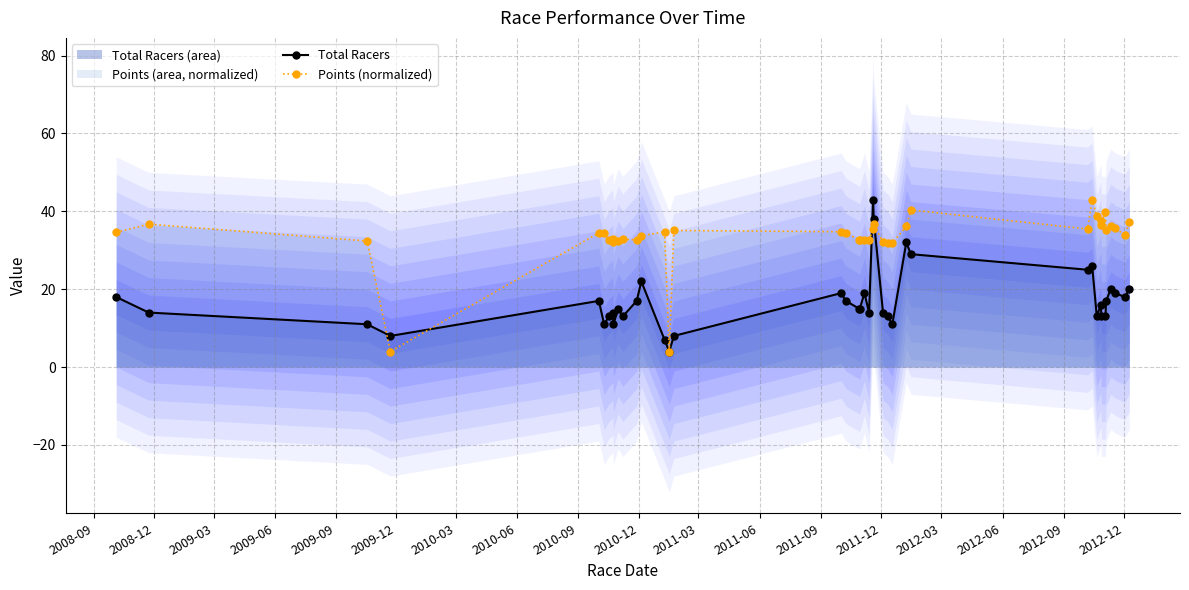

At how many categories does at least one series exceed 30?

38